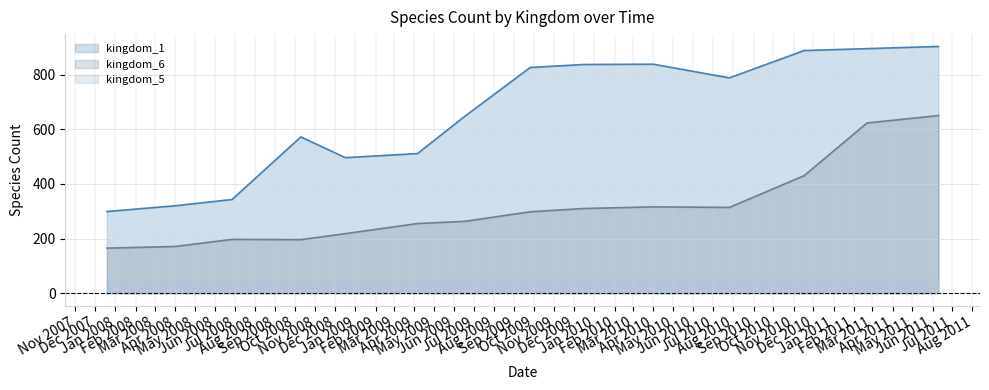

Which series has the widest spread of values?

kingdom_1